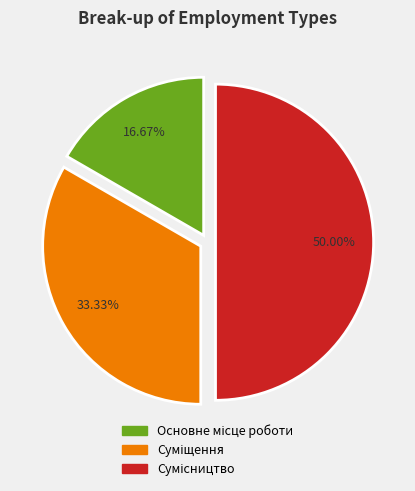

What percentage is the Суміщення slice, to the nearest percent?

33%